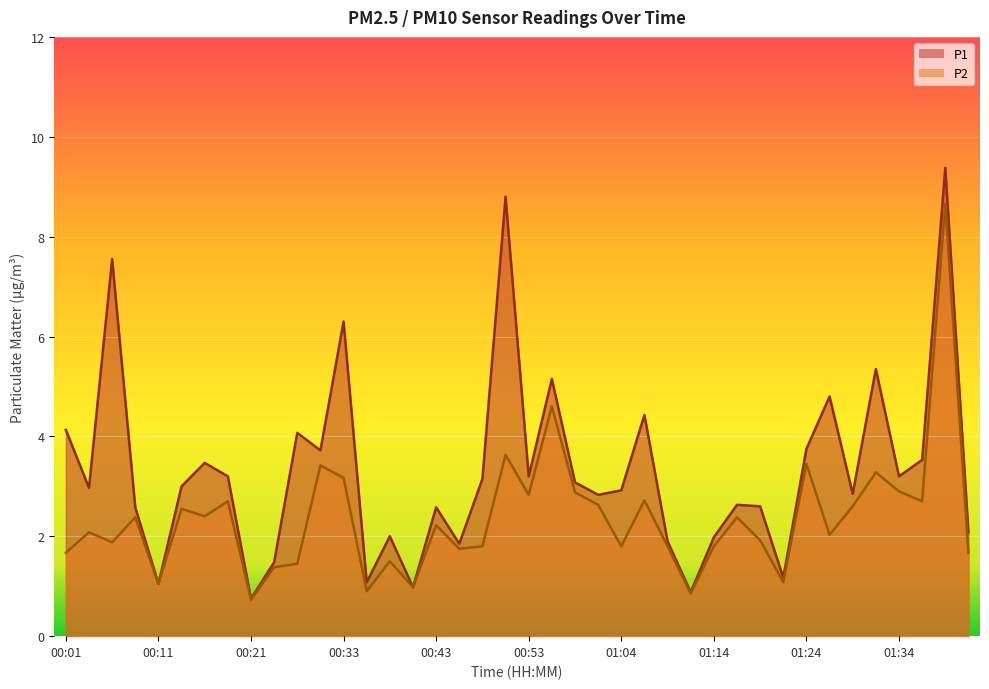

What is the approximate value of P2 at 01:41?

1.7